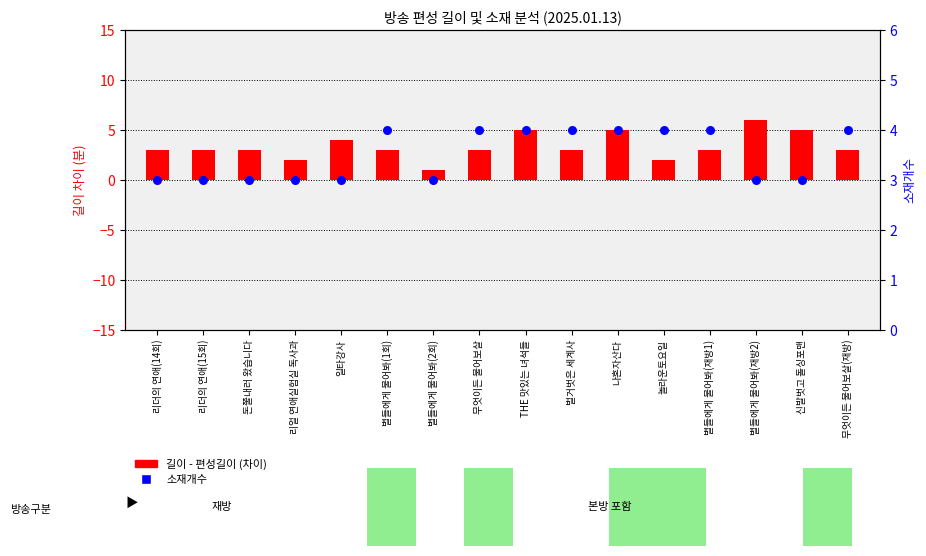

Which series has the widest spread of Y values?

길이 - 편성길이 (차이)